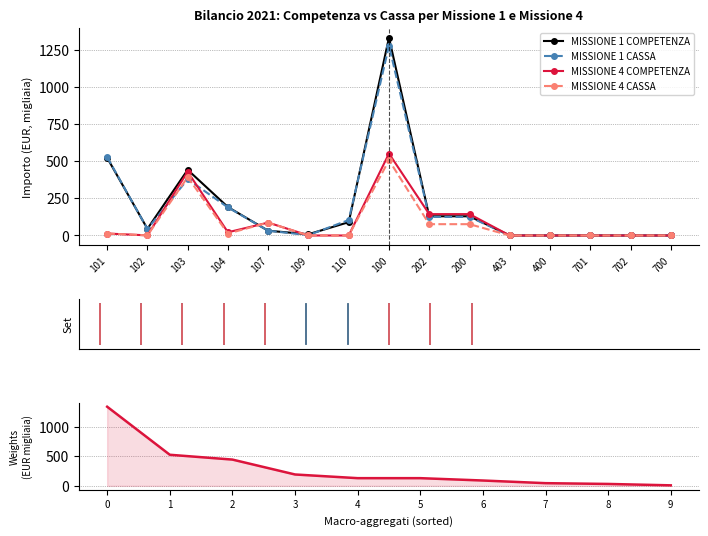

True or false: MISSIONE 1 COMPETENZA has more than 1 points higher than both neighbors.

True